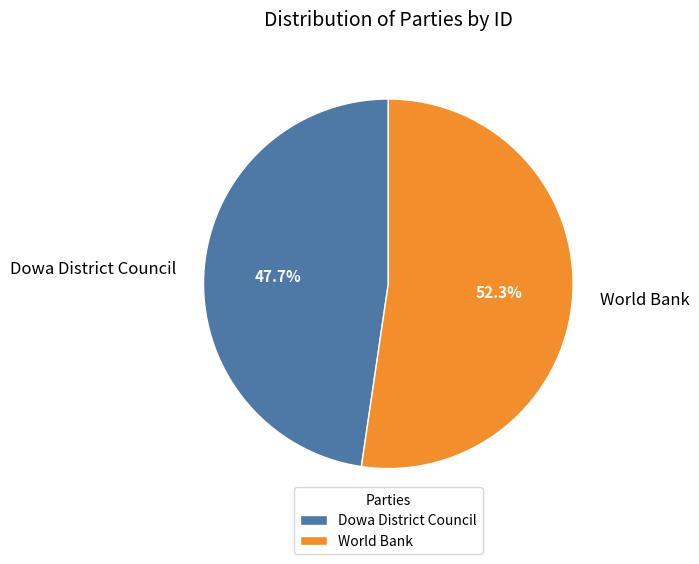

Does any single category account for the majority?

Yes